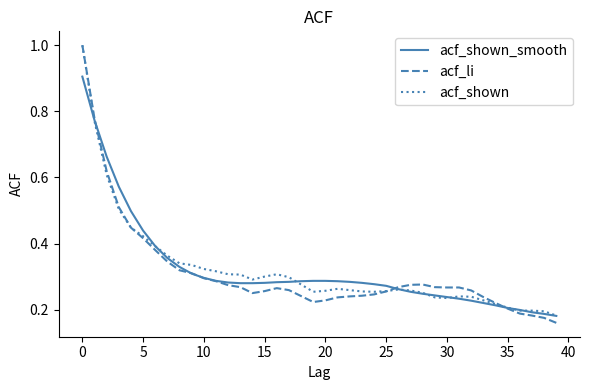

How many lines are shown in the chart?

3